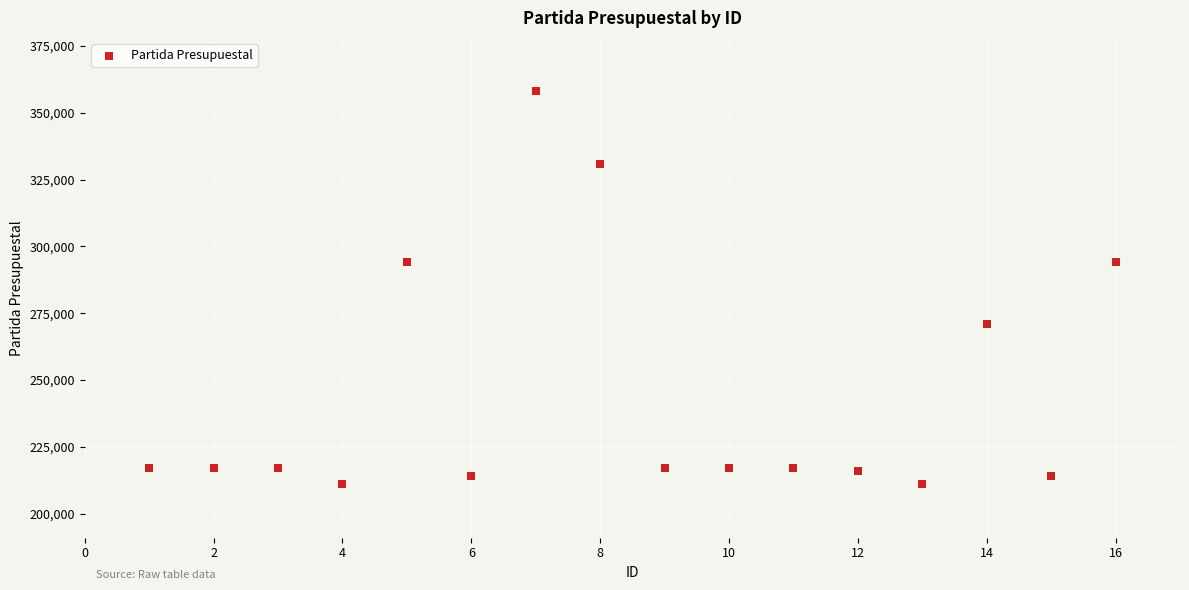

What is the range of Y values (max minus min)?

147000